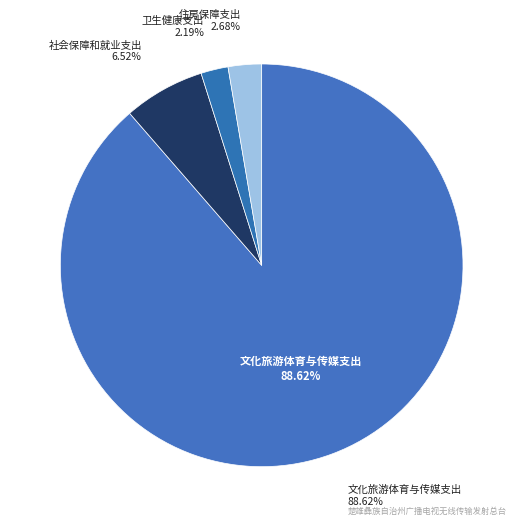

How much of the chart is everything except 社会保障和就业支出?

93.5%